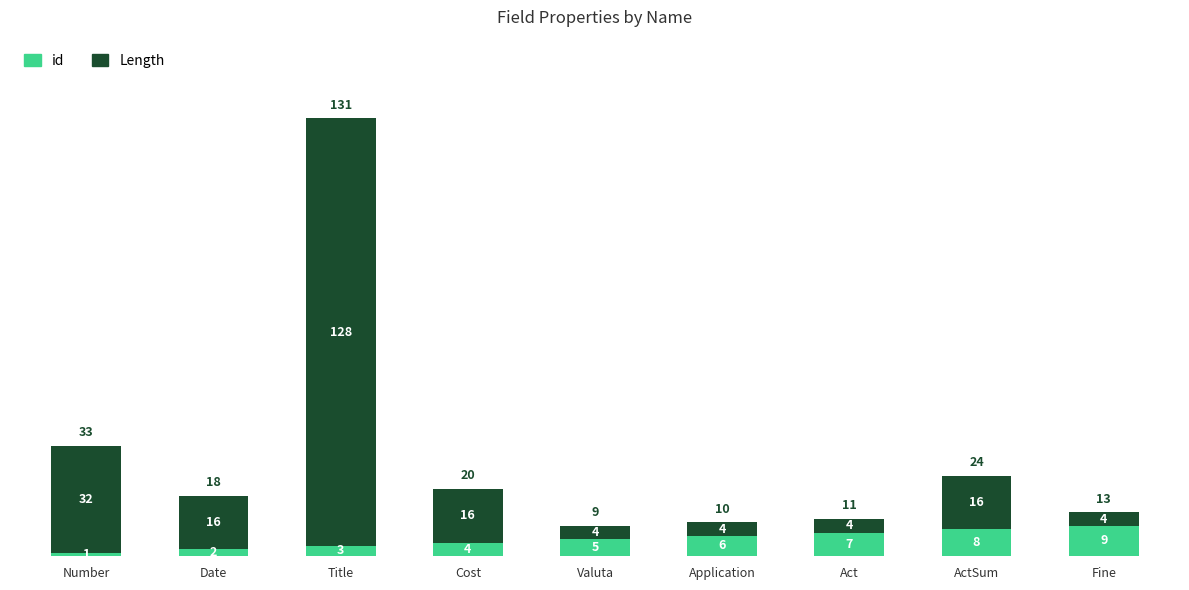

How many values in the id series are below 5?

4